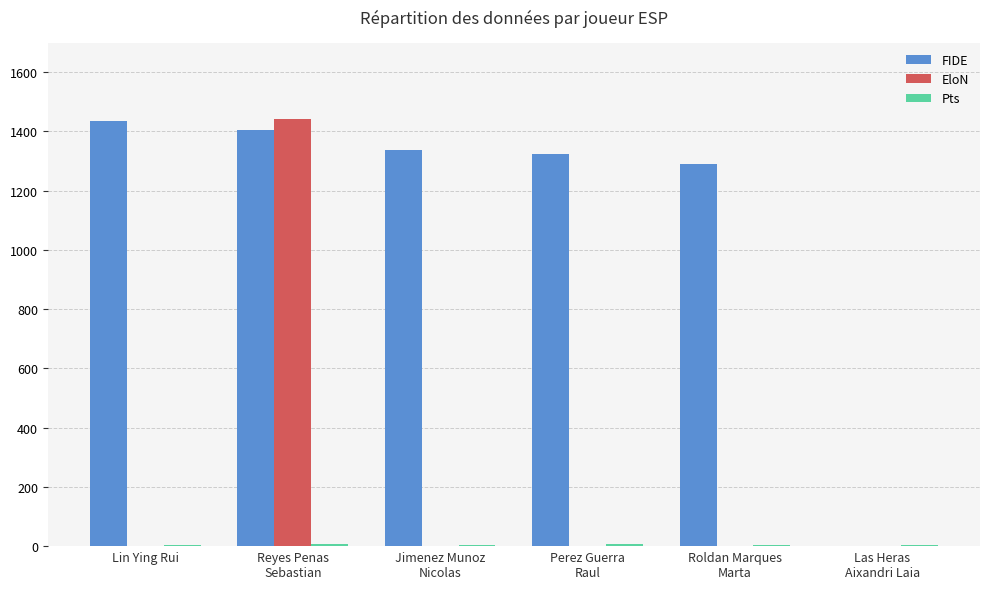

Which series has the largest total across all categories?

FIDE